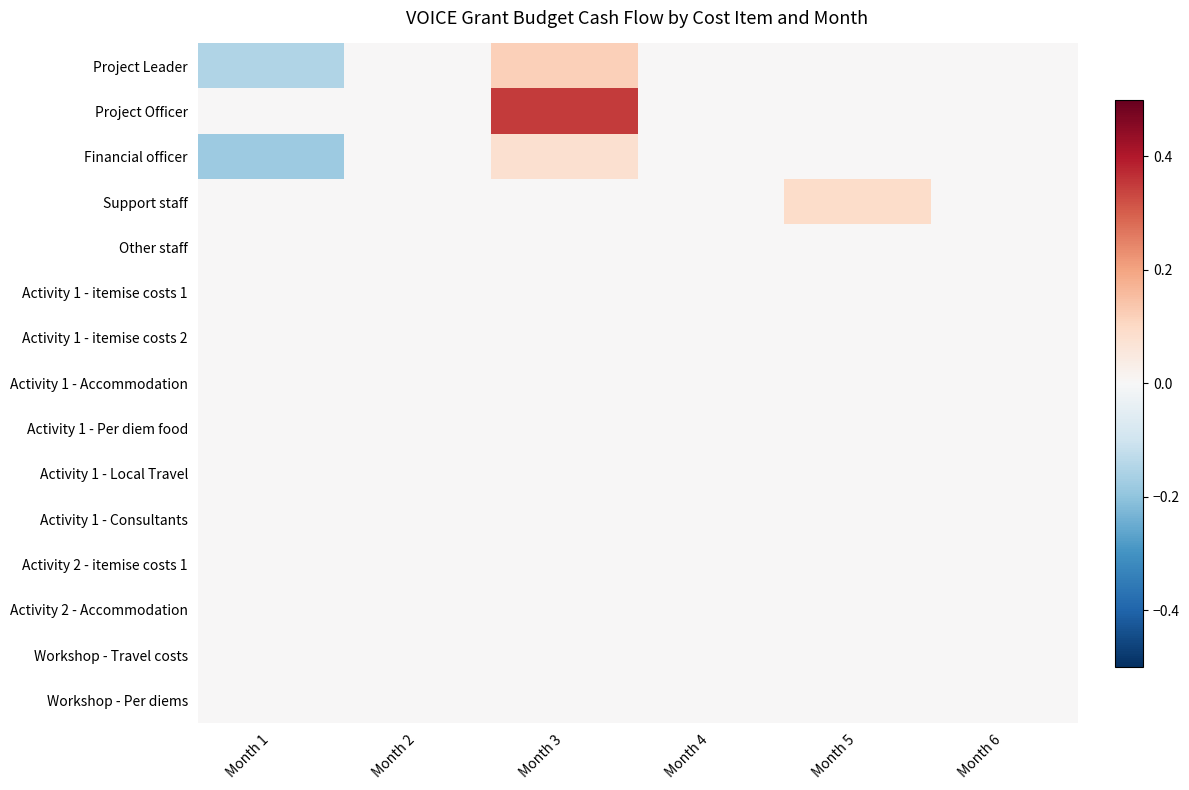

Which series changed the most between Month 1 and Month 6?

Financial officer